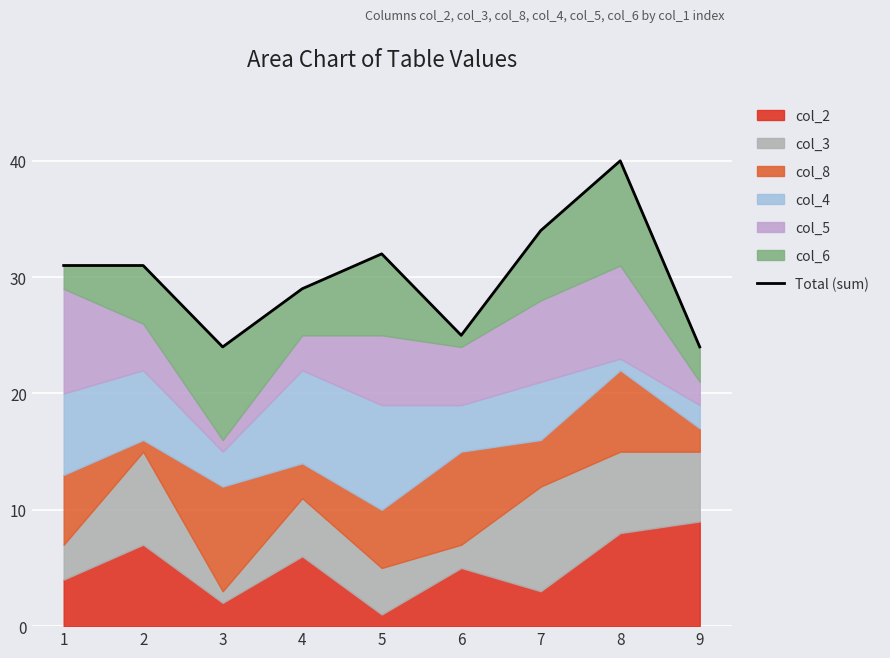

What is the value of the 4th point from the left?

29